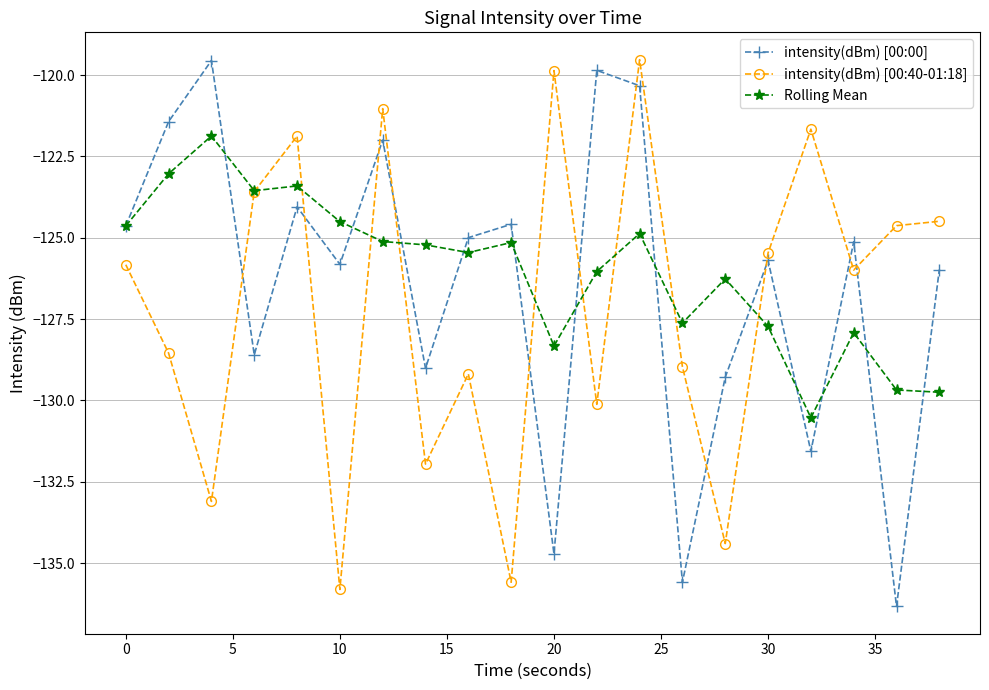

What is the lowest value of the Rolling Mean series?

-130.5